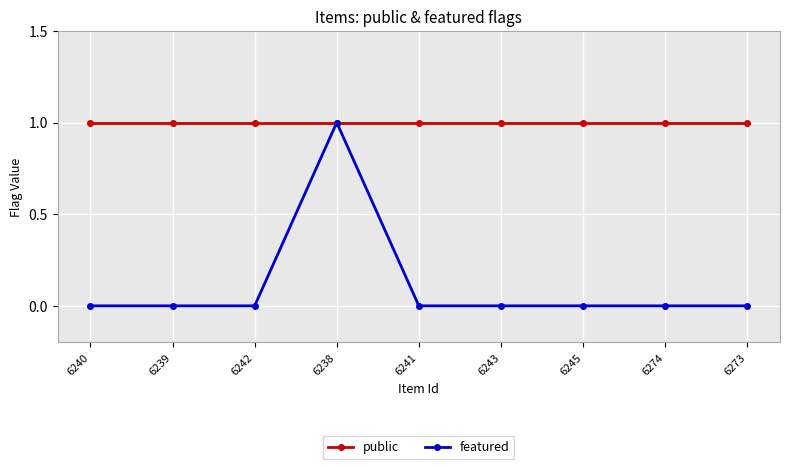

How many categories are shown in the chart?

9